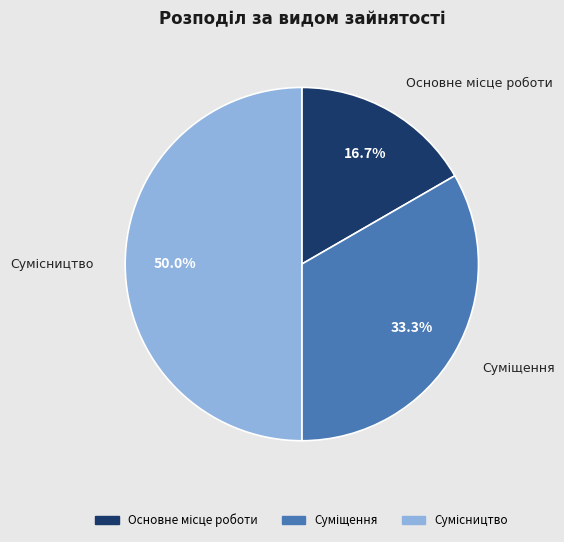

To the nearest percent, what portion does Суміщення represent?

33%